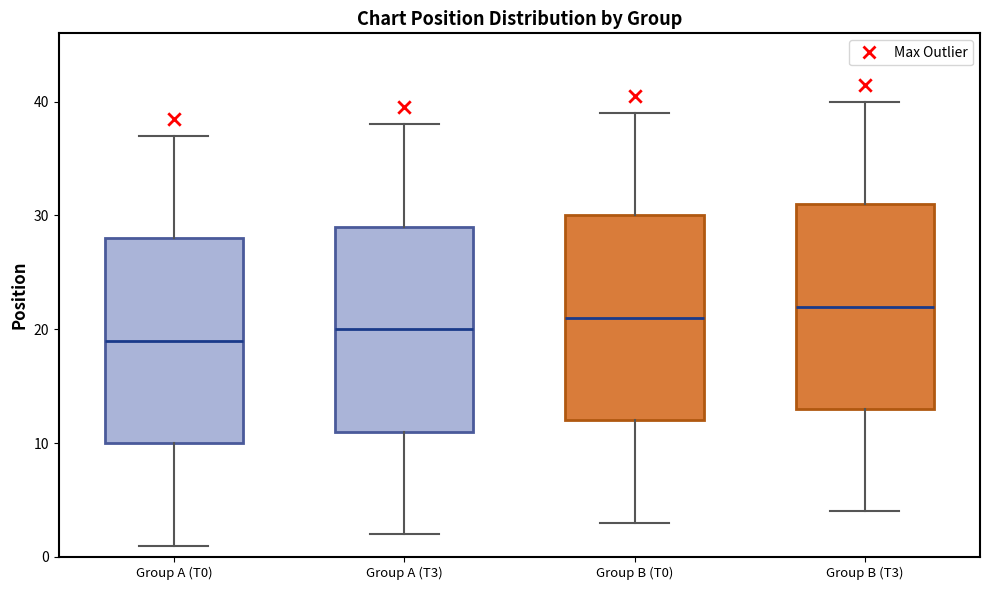

Reading left to right, transcribe this box plot: for each box, give where its median line is, the range the box spans, and where its two whiskers end, as read against the y-axis. The values are not printed on the chart, so give them approximately, as read against the axis.

Group A (T0): median 19, box 10 to 28, whiskers 1 to 37
Group A (T3): median 20, box 11 to 29, whiskers 2 to 38
Group B (T0): median 21, box 12 to 30, whiskers 3 to 39
Group B (T3): median 22, box 13 to 31, whiskers 4 to 40